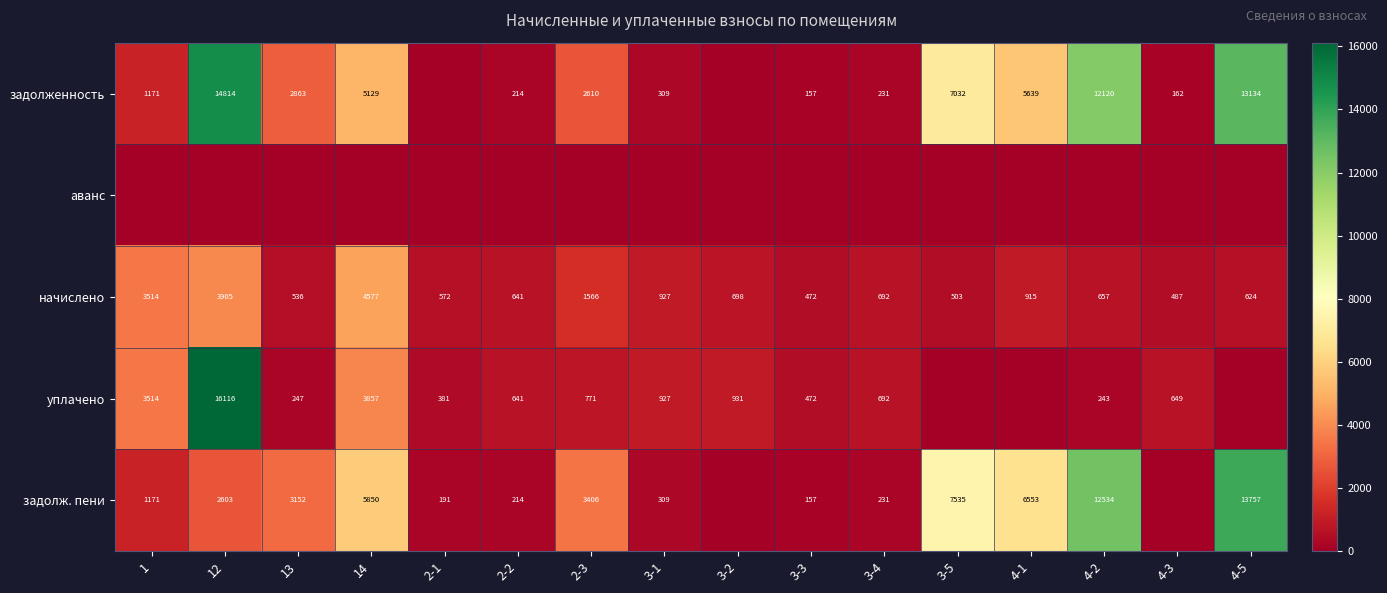

Where is начислено nearest to the value 2524?

2-3